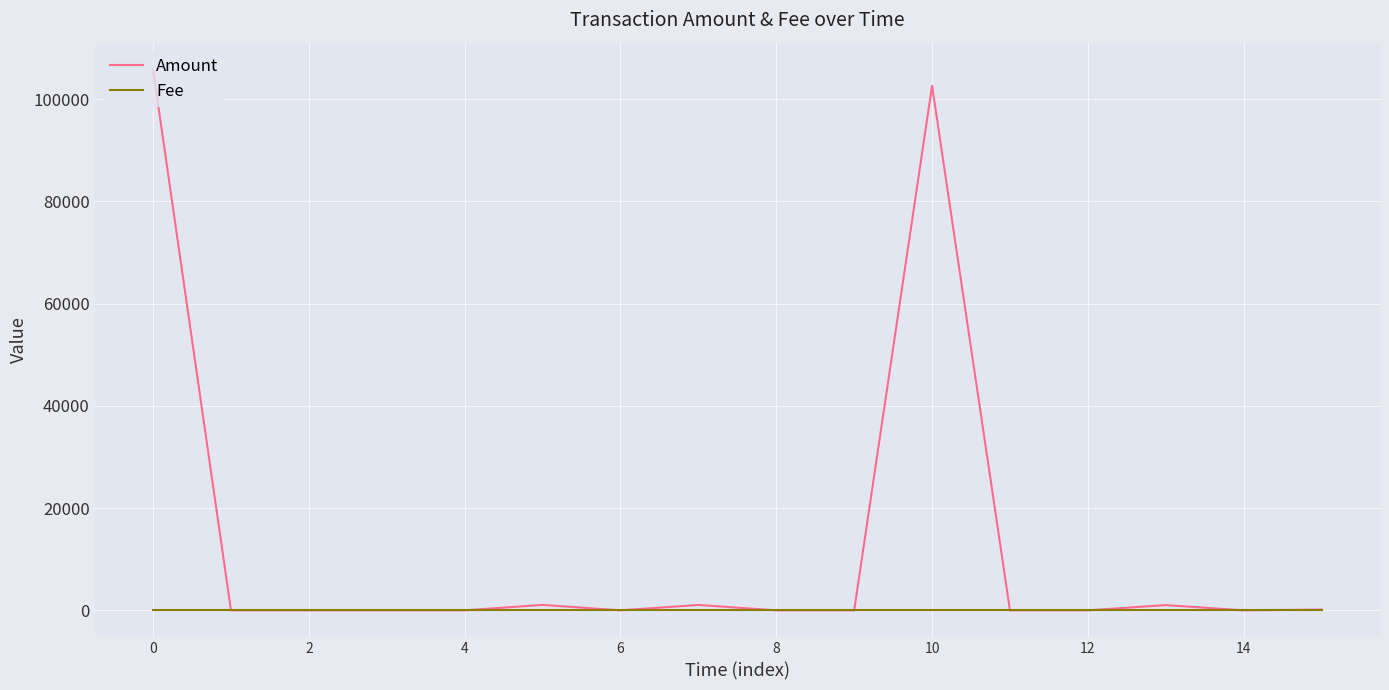

At how many categories does at least one series exceed 26128?

2